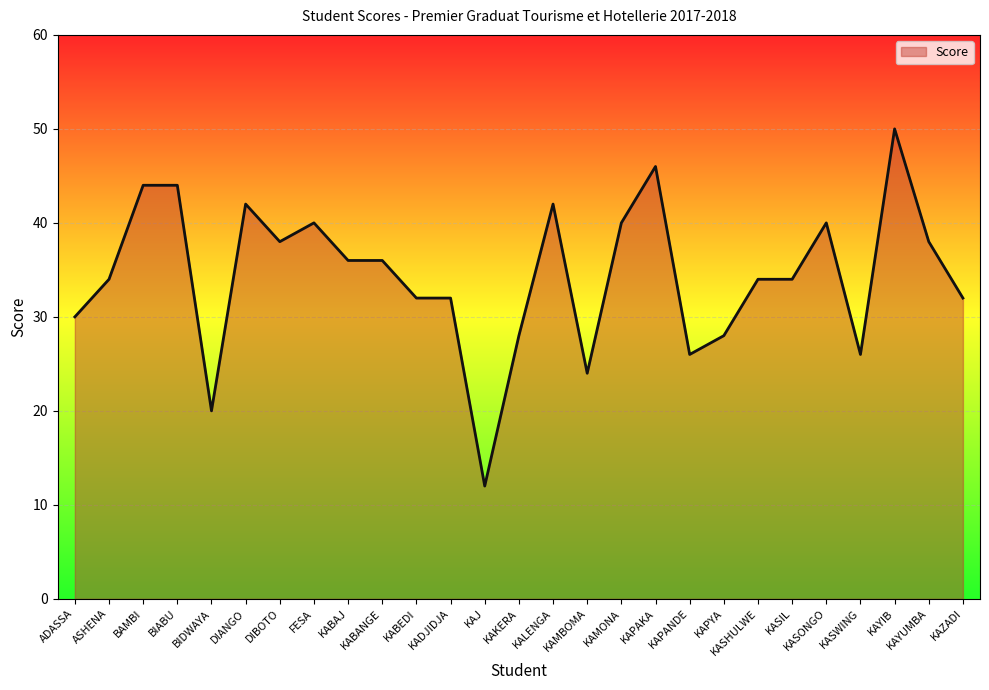

What is the minimum value shown in the chart?

12